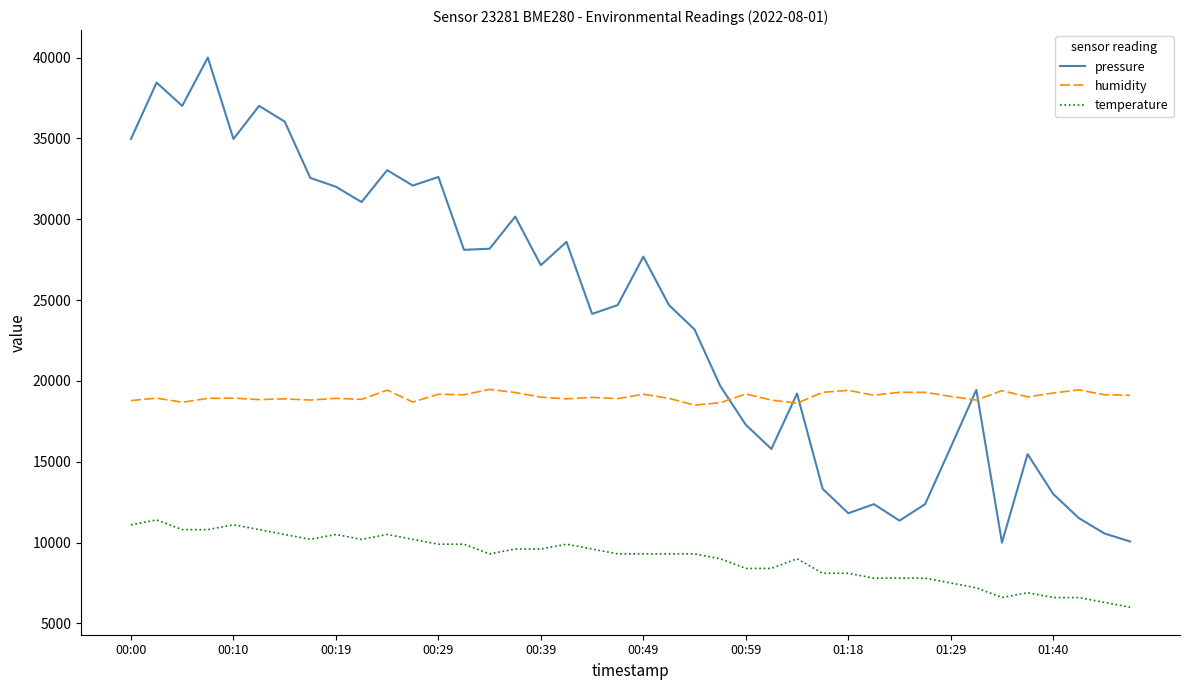

True or false: temperature and humidity intersect in this chart.

False